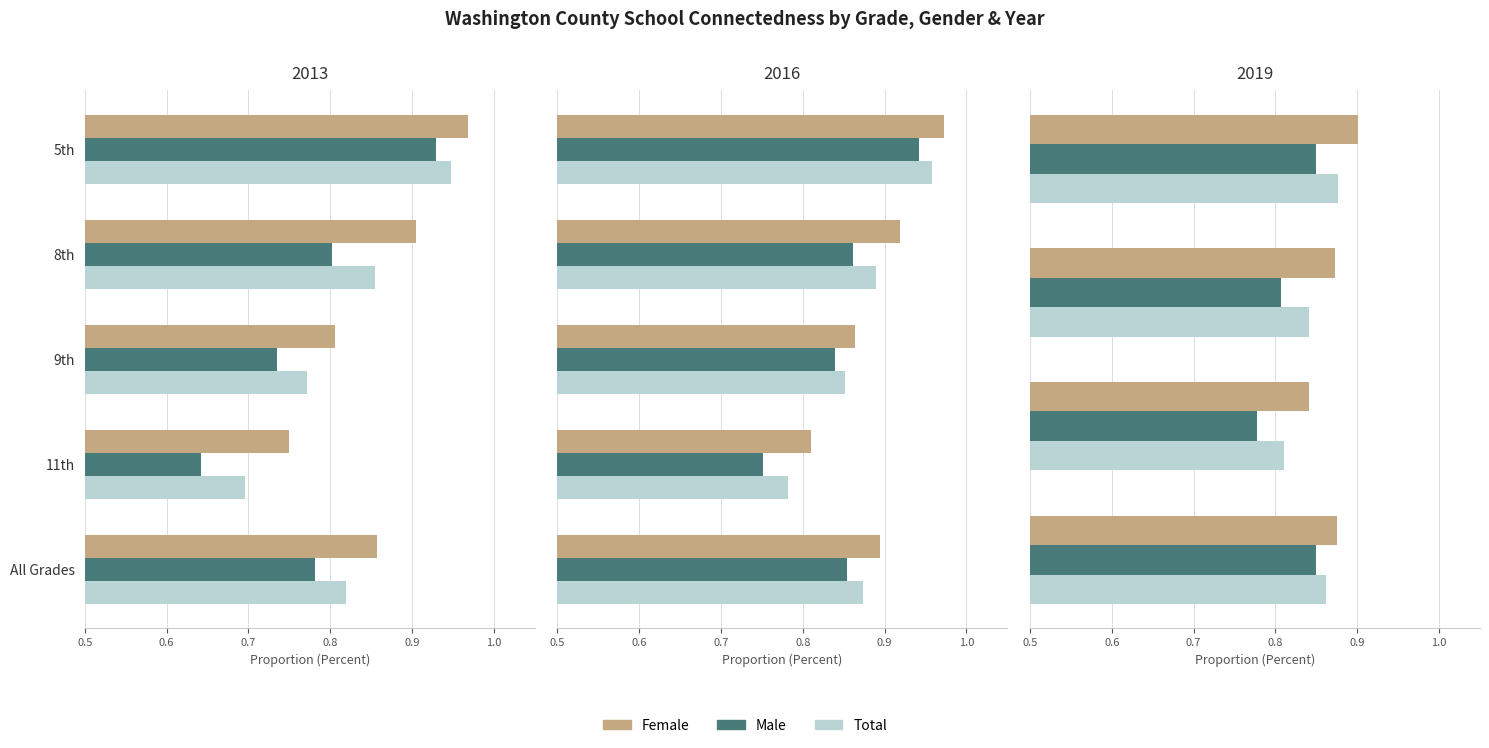

What is the total value across all series at 0.8?

2.6